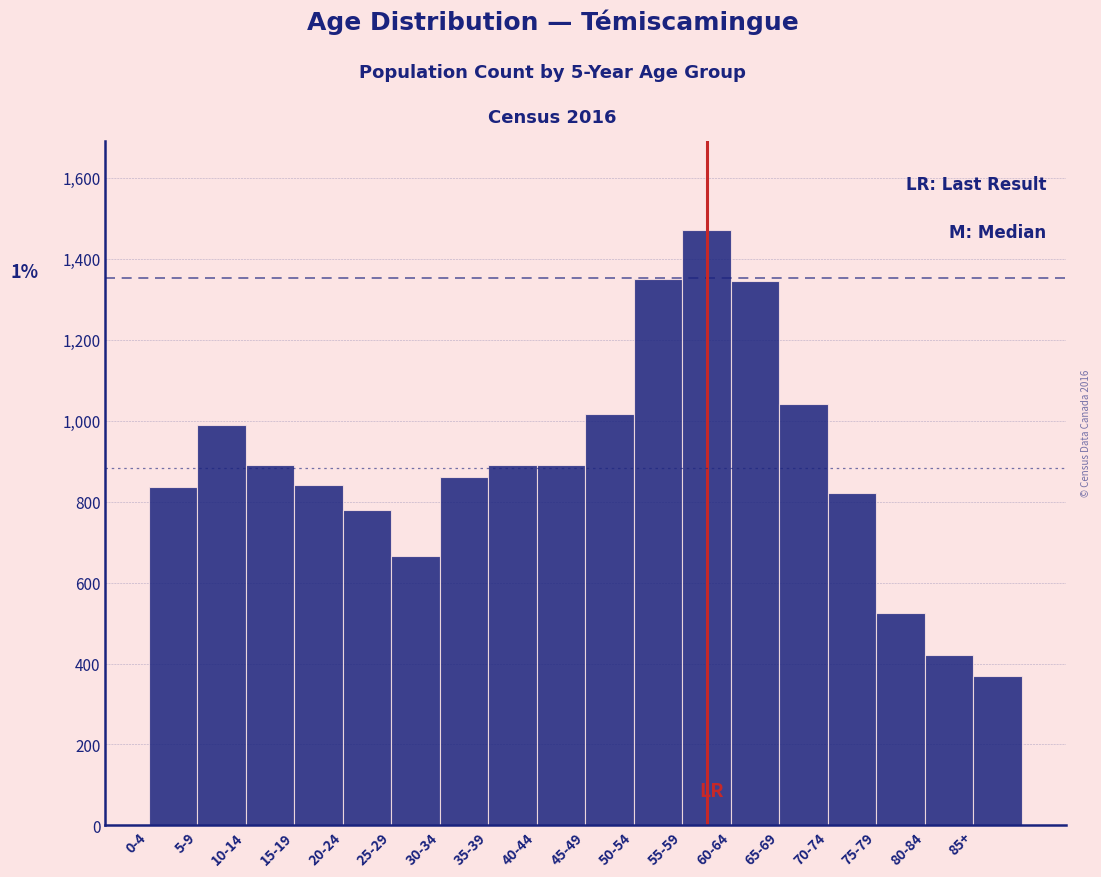

What is the label of the 7th bar from the right?

55-59